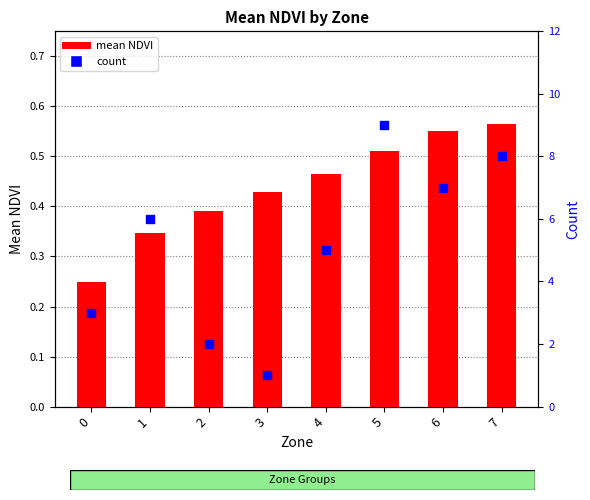

Which series reaches the maximum Y coordinate?

count